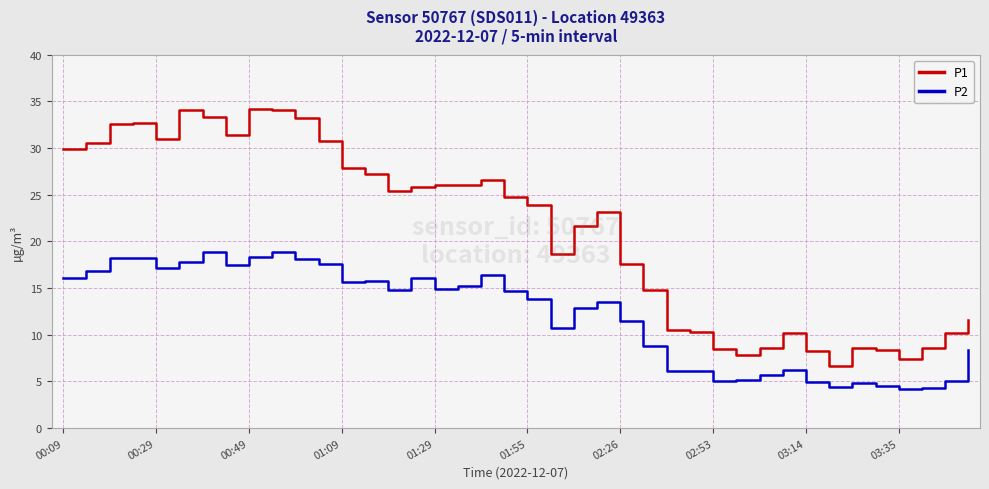

Rank the series by their maximum value, from highest to lowest.

P1, P2